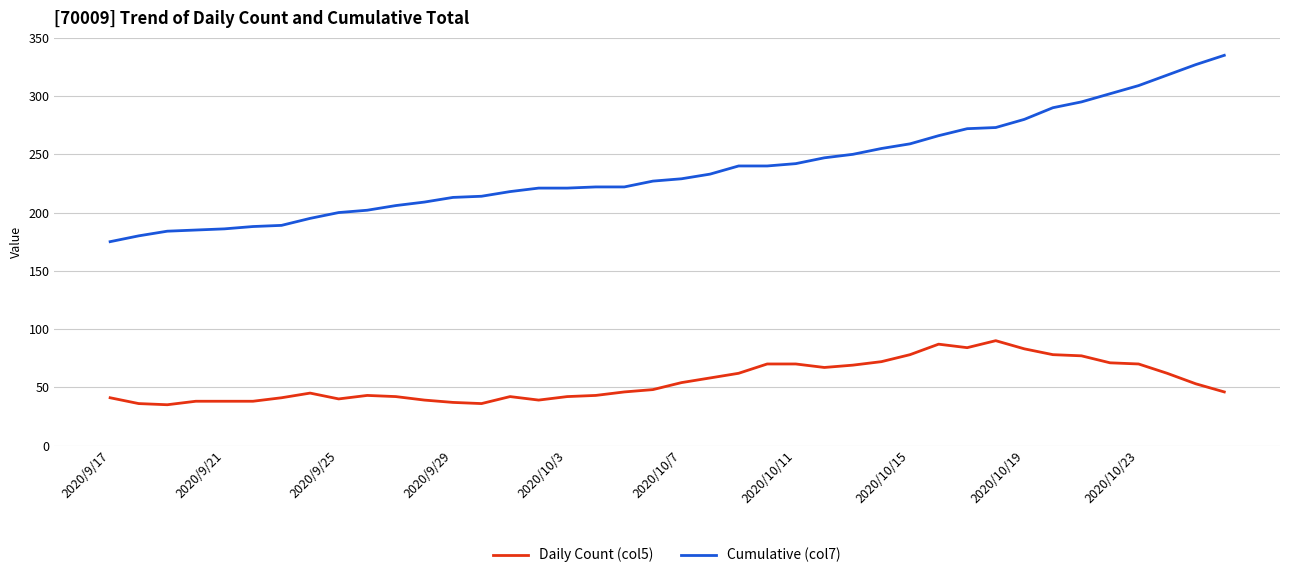

What is the lowest value of the Daily Count (col5) series?

35